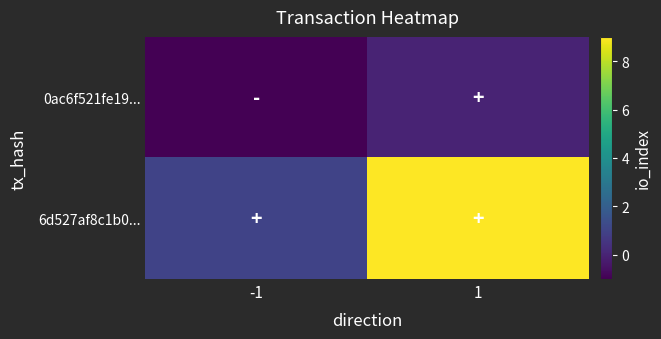

Which series has the largest total across all categories?

6d527af8c1b0...